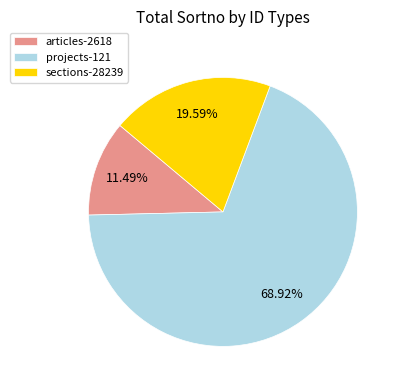

How many slices are in this pie chart?

3